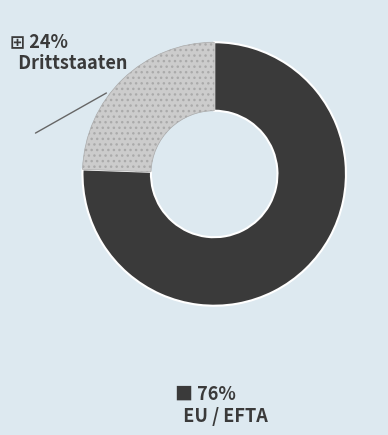

Is there any slice that represents more than half of the pie?

Yes